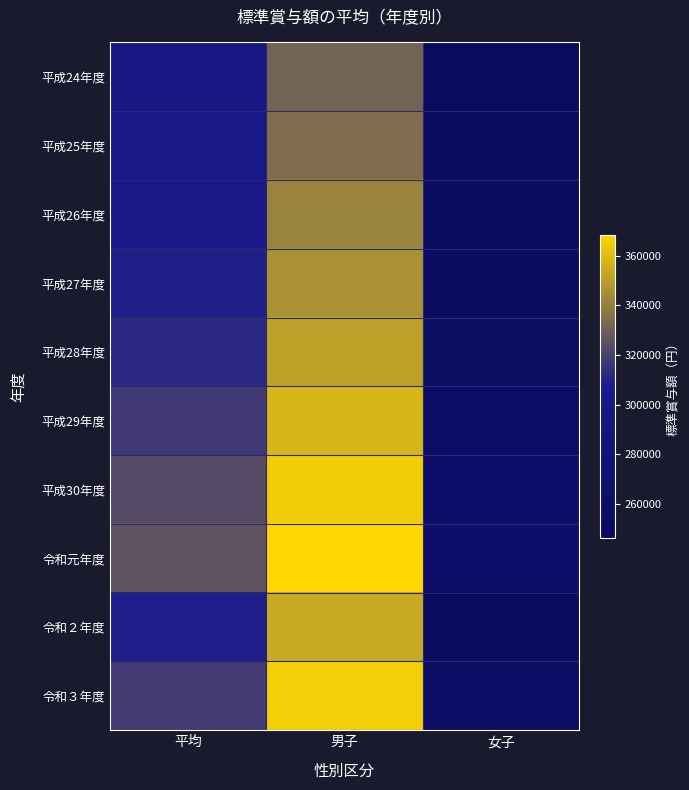

Reading left to right, extract all data points from this chart.

平成24年度: 平均=296852	男子=330912	女子=246292
平成25年度: 平均=300171	男子=334368	女子=248997
平成26年度: 平均=305254	男子=341479	女子=250482
平成27年度: 平均=308807	男子=345903	女子=252593
平成28年度: 平均=312125	男子=350566	女子=254325
平成29年度: 平均=317690	男子=357823	女子=257503
平成30年度: 平均=323125	男子=364701	女子=261553
令和元年度: 平均=325608	男子=368455	女子=263181
令和２年度: 平均=308690	男子=353405	女子=247590
令和３年度: 平均=317953	男子=365170	女子=254468